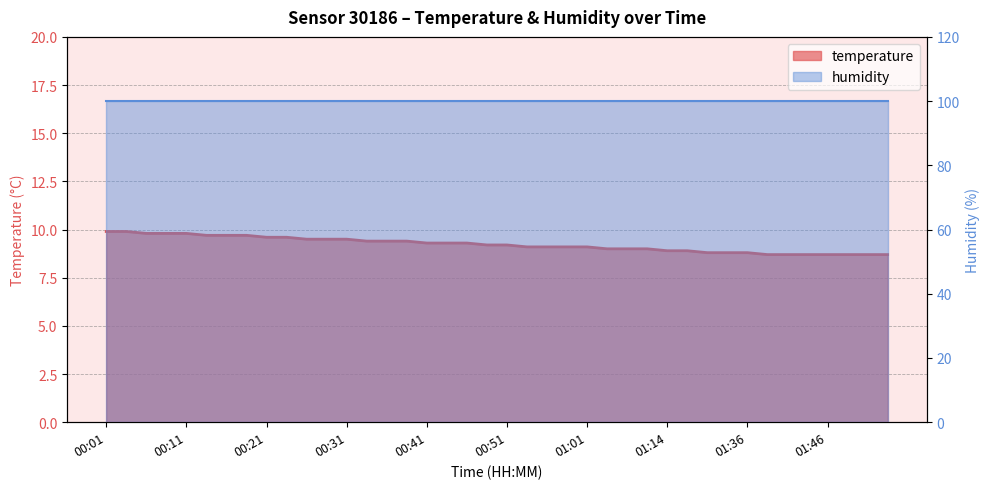

What is the average value?

9.2